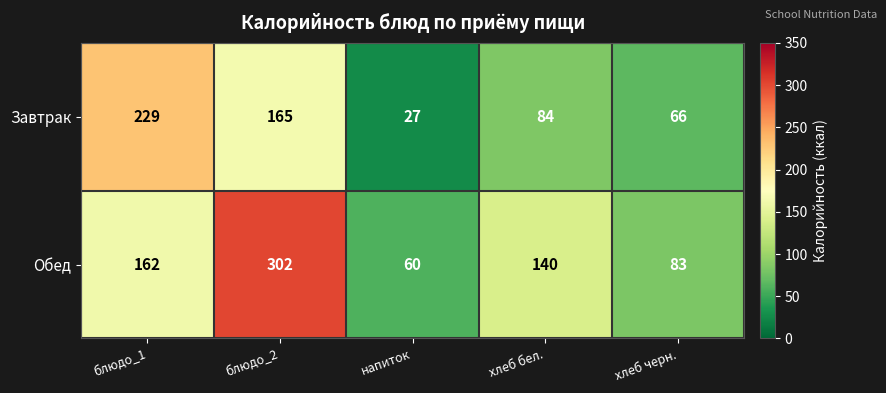

List the series in order of their peak value, lowest first.

Завтрак, Обед